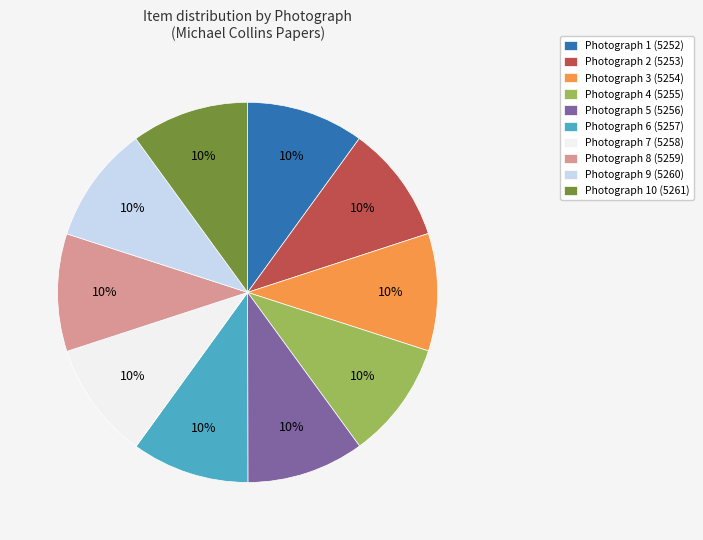

The Photograph 9 (5260) slice represents 10% of the pie. True or false?

True